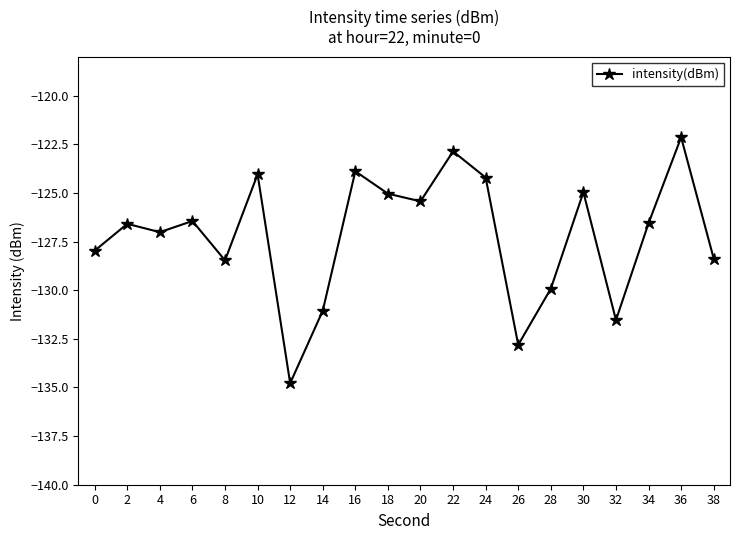

True or false: the data shows -230.2 at 8.

False